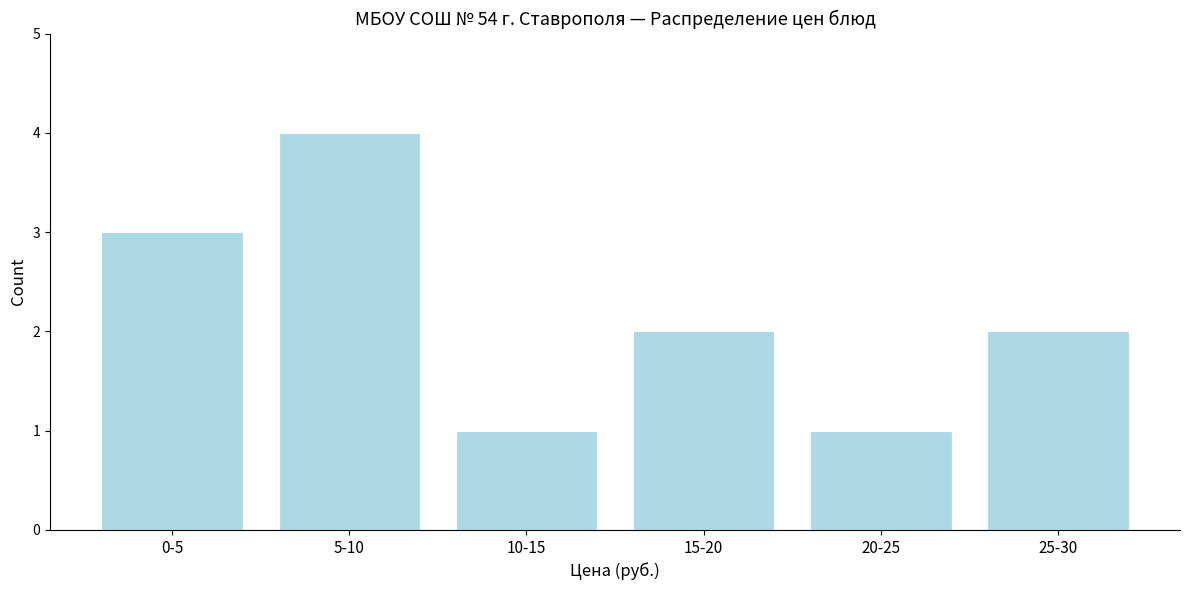

Reading right to left, extract all data points from this chart.

25-30=2	20-25=1	15-20=2	10-15=1	5-10=4	0-5=3